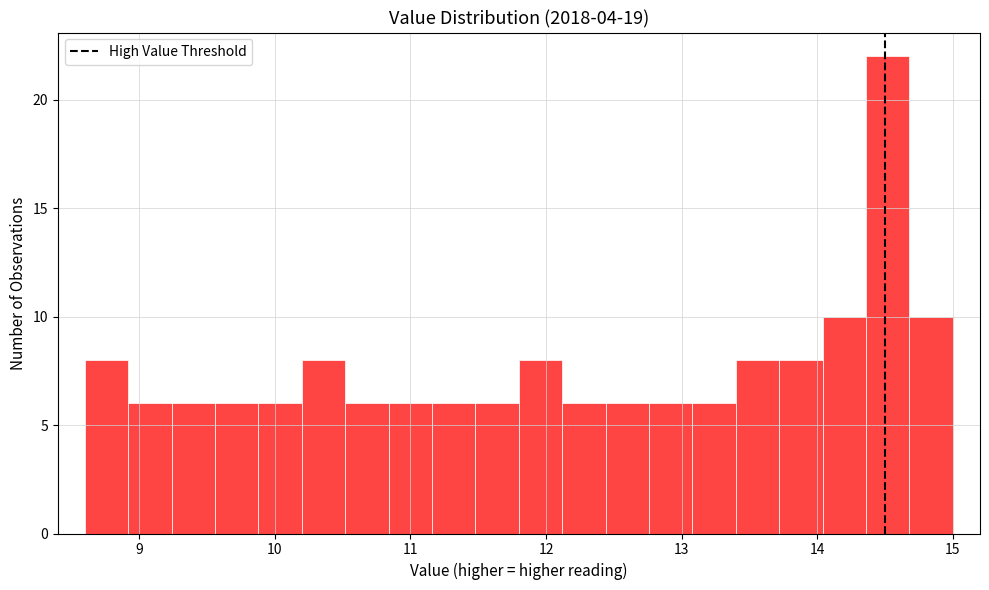

Read against the x-axis, roughly where is the centre of the tallest bar?

14.5